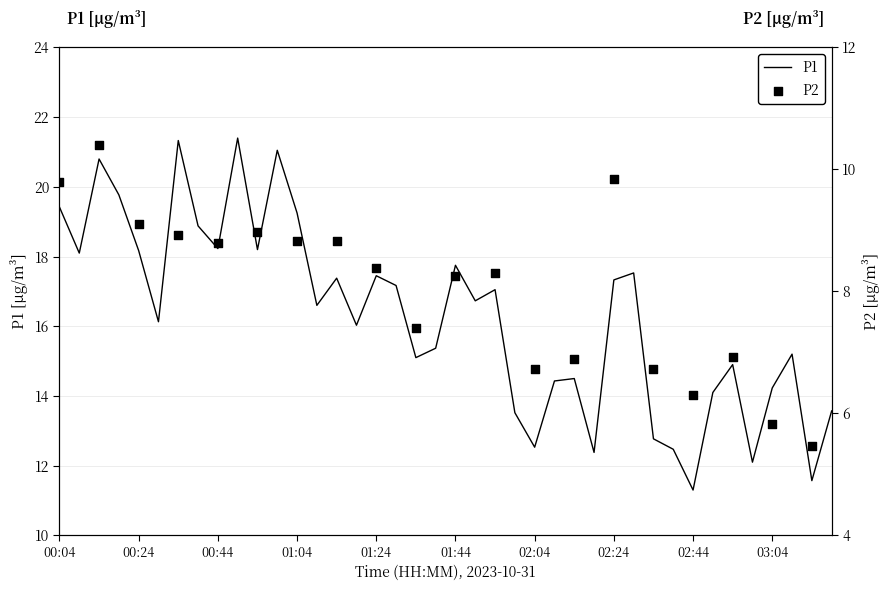

Which has a higher value, 00:14 or 01:59?

00:14